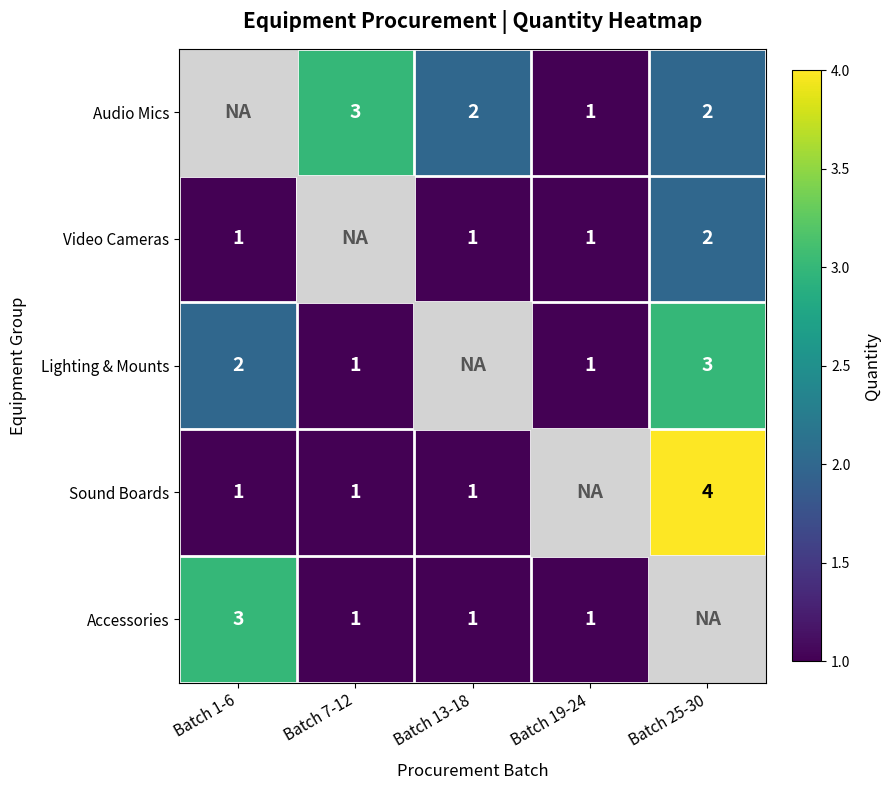

How many distinct data groups are displayed?

5